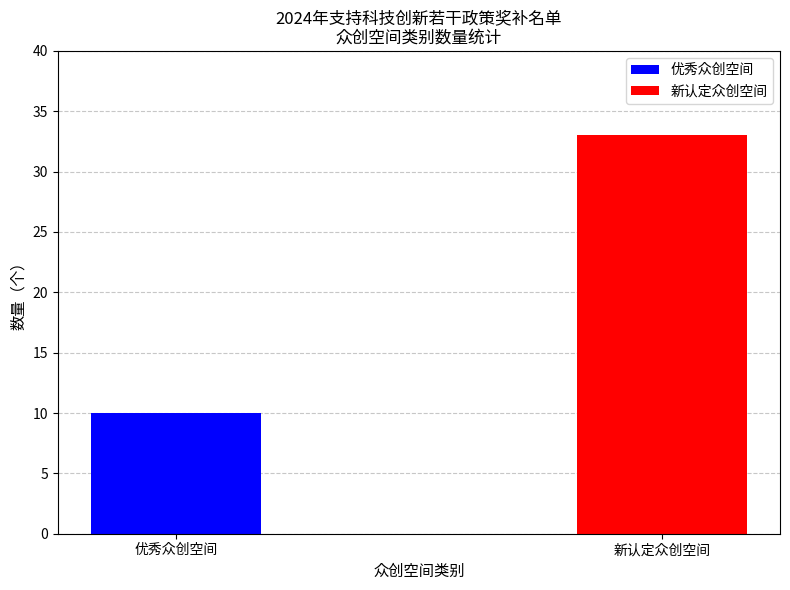

What is the approximate value at 优秀众创空间?

10